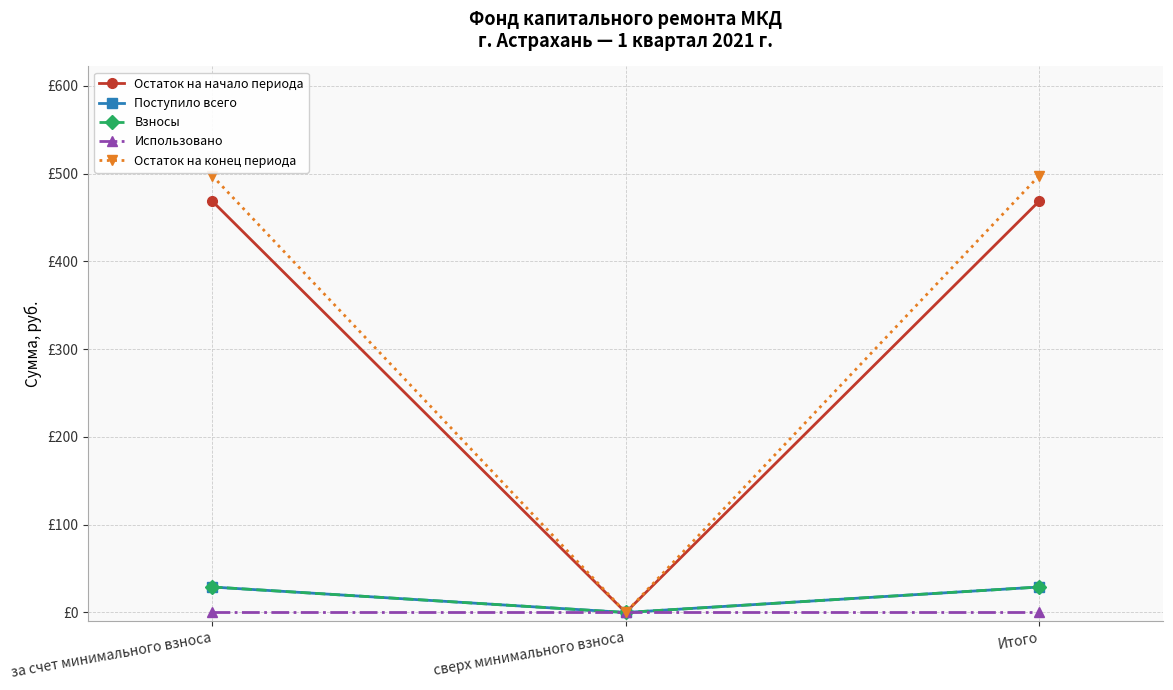

Is the value of Остаток на начало периода at за счет минимального взноса greater than the value of Взносы at сверх минимального взноса?

Yes